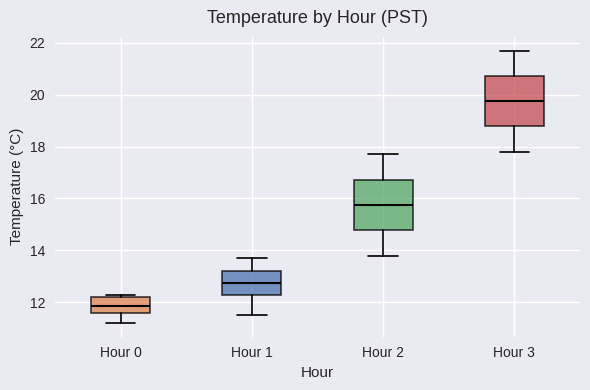

Which box's median line is the lowest?

Hour 0